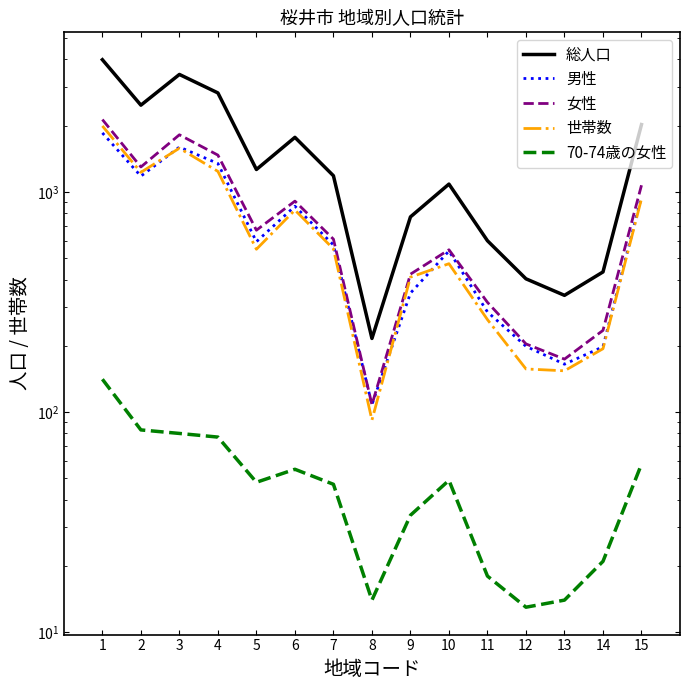

At how many categories does at least one series exceed 1820?

5